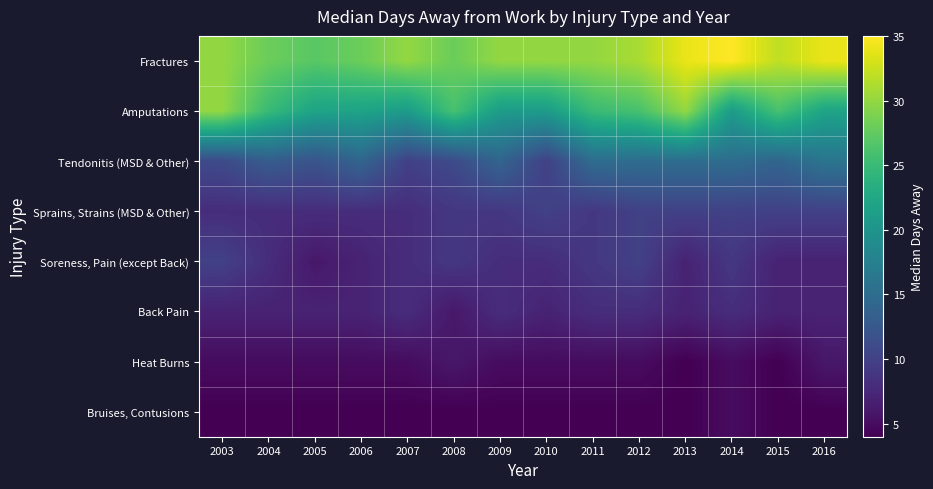

Reading right to left, extract all data points from this chart.

Fractures: 2016=34	2015=32	2014=35	2013=34	2012=31	2011=30	2010=30	2009=30	2008=28	2007=30	2006=28	2005=27	2004=28	2003=30
Amputations: 2016=22	2015=26	2014=21	2013=30	2012=26	2011=25	2010=21	2009=21	2008=26	2007=21	2006=22	2005=22	2004=25	2003=30
Tendonitis (MSD & Other): 2016=16	2015=14	2014=15	2013=15	2012=15	2011=15	2010=10	2009=14	2008=11	2007=10	2006=14	2005=12	2004=13	2003=11
Sprains, Strains (MSD & Other): 2016=10	2015=10	2014=10	2013=10	2012=10	2011=9	2010=10	2009=9	2008=9	2007=8	2006=8	2005=8	2004=8	2003=8
Soreness, Pain (except Back): 2016=7	2015=7	2014=9	2013=7	2012=10	2011=9	2010=8	2009=8	2008=9	2007=8	2006=7	2005=6	2004=8	2003=10
Back Pain: 2016=7	2015=7	2014=8	2013=7	2012=8	2011=8	2010=7	2009=8	2008=6	2007=8	2006=7	2005=7	2004=7	2003=7
Heat Burns: 2016=6	2015=4	2014=5	2013=4	2012=5	2011=5	2010=5	2009=5	2008=6	2007=5	2006=5	2005=5	2004=5	2003=5
Bruises, Contusions: 2016=4	2015=4	2014=5	2013=4	2012=4	2011=4	2010=4	2009=4	2008=4	2007=4	2006=4	2005=4	2004=4	2003=4